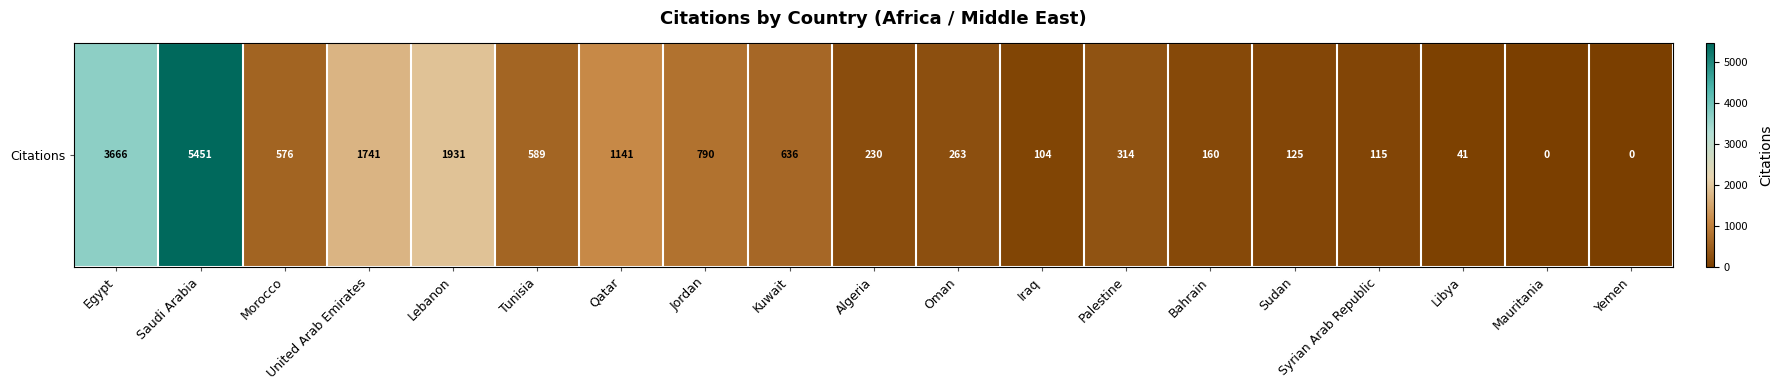

Where does the data first go above 314?

Egypt